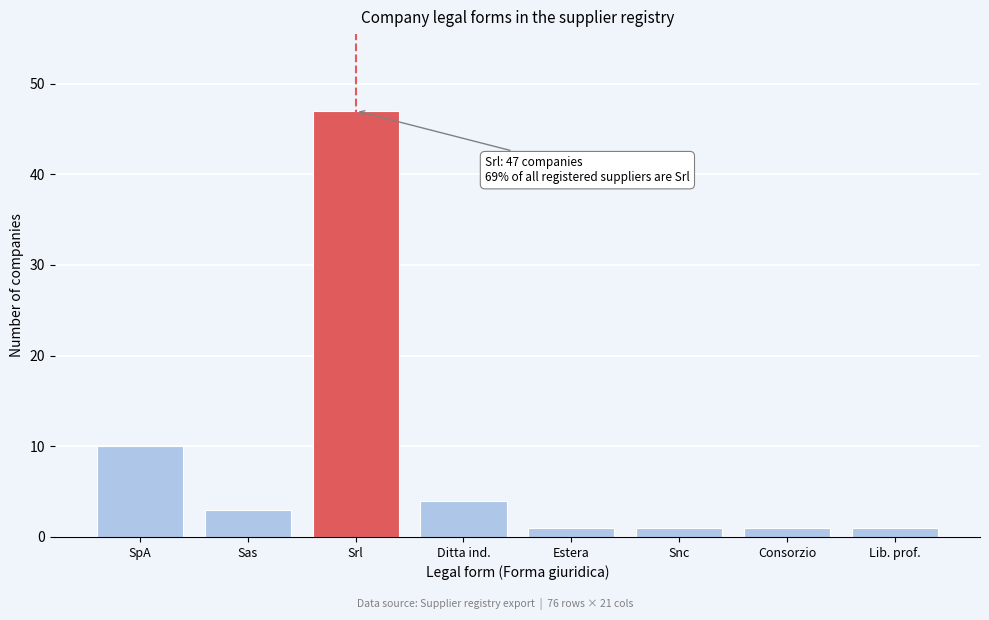

Reading left to right, extract all data points from this chart.

10	3	47	4	1	1	1	1